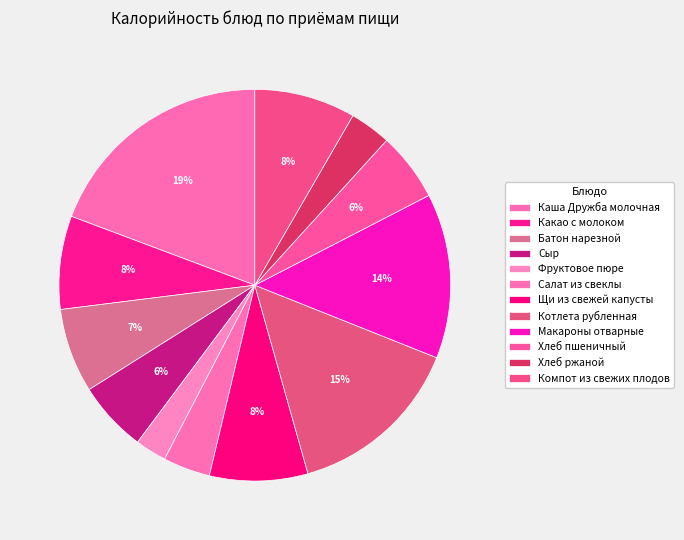

To the nearest percent, what is the combined percentage of Каша Дружба молочная and Щи из свежей капусты?

27%